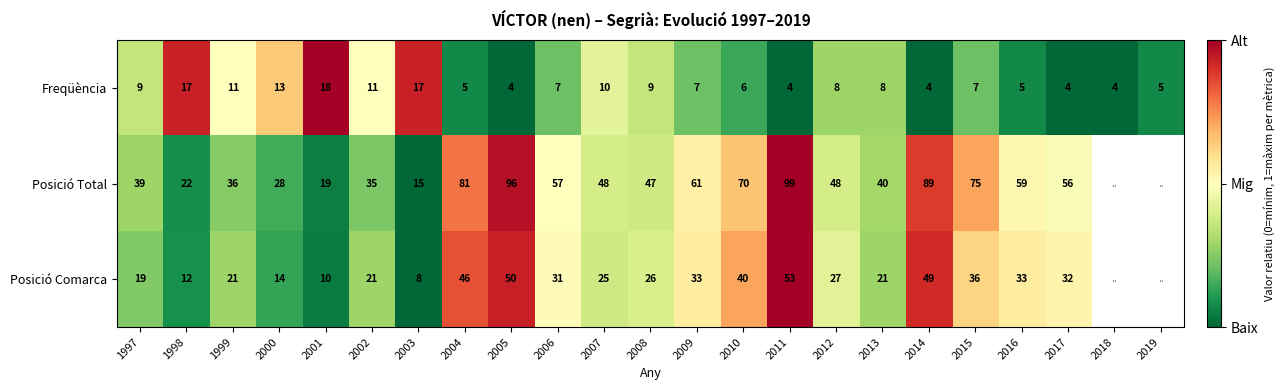

Rank the series at 1997 from highest to lowest value.

Posició Total, Posició Comarca, Freqüència